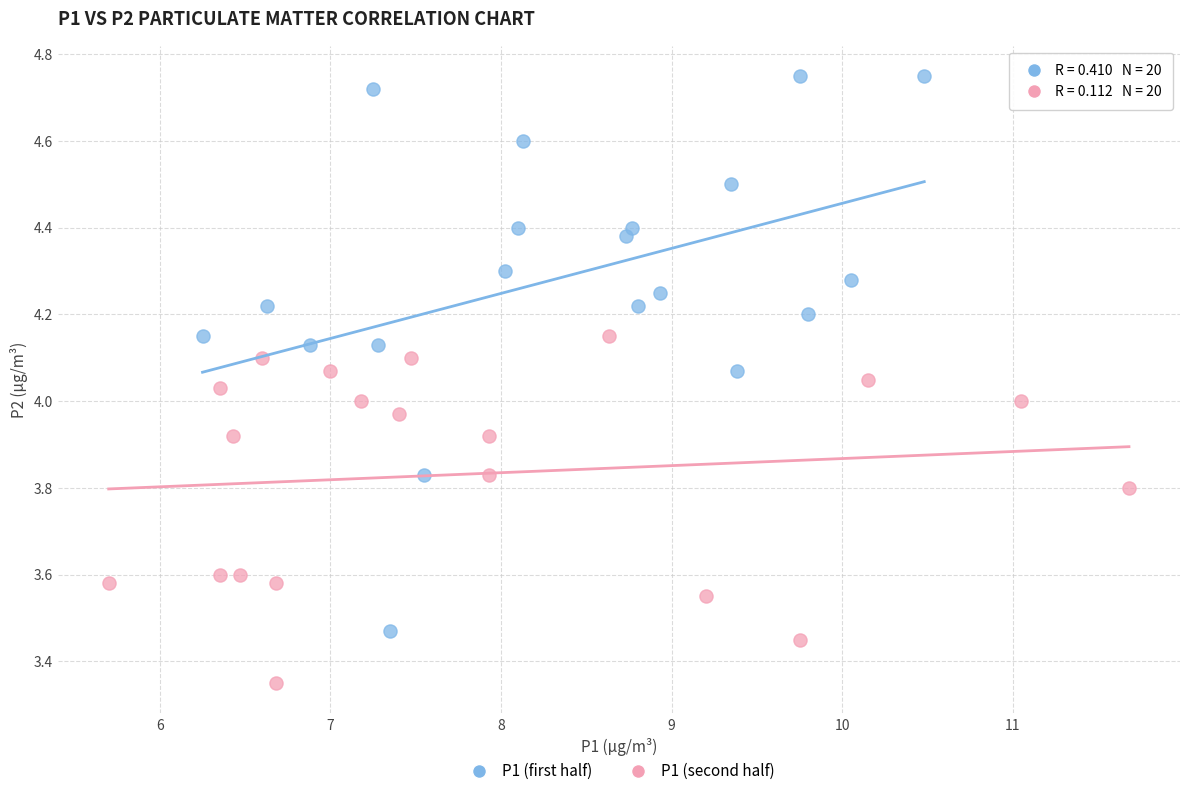

Which series reaches the maximum Y coordinate?

P1 (first half)